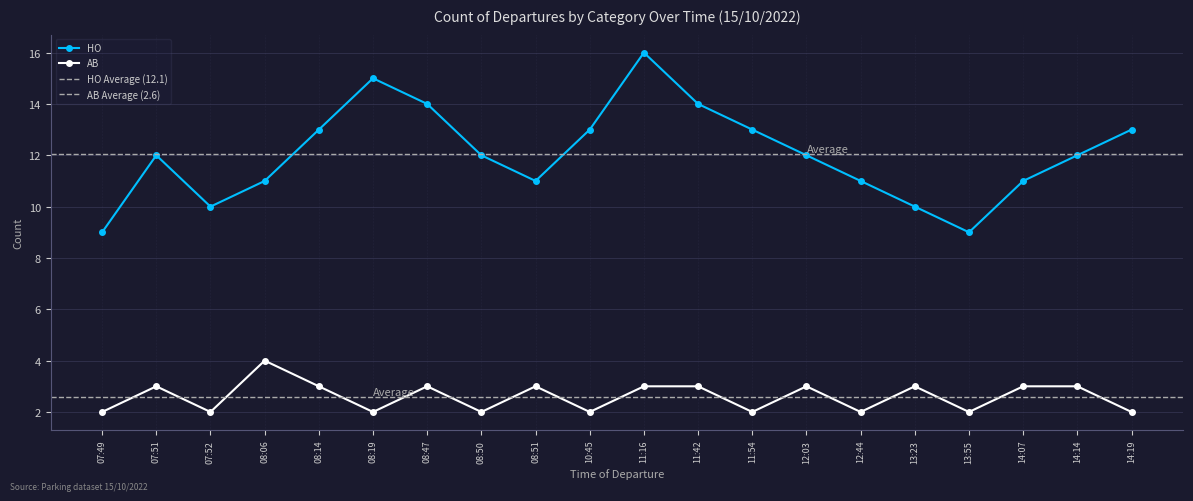

What is the difference between the second highest and minimum values in the AB series?

1